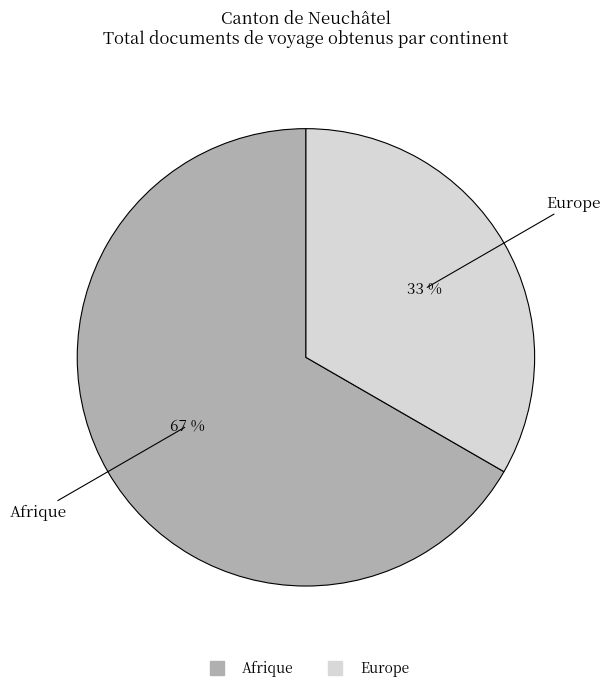

To the nearest percent, what is the average slice percentage?

50%